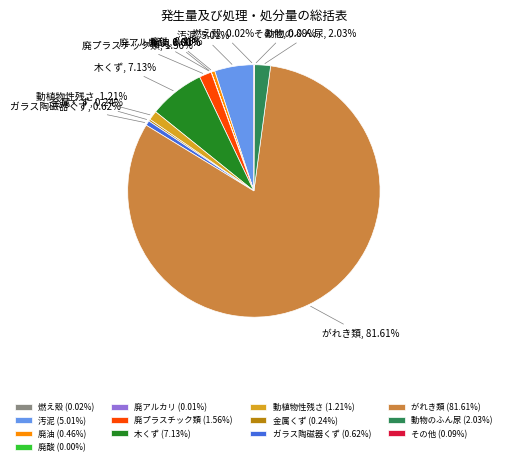

What is the largest slice in the pie chart?

がれき類